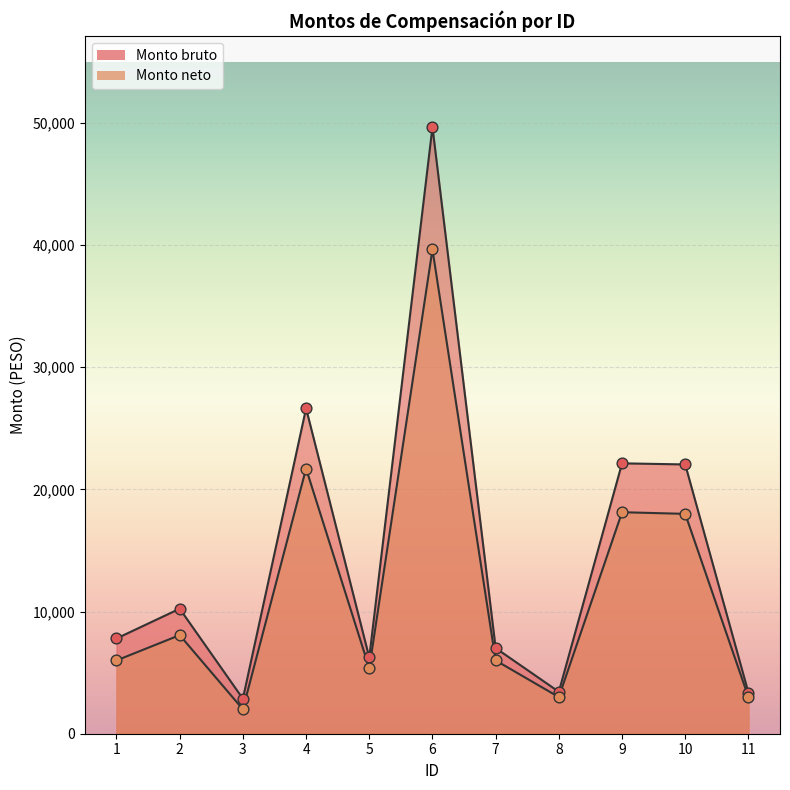

At which category is the sum across all series the highest?

6